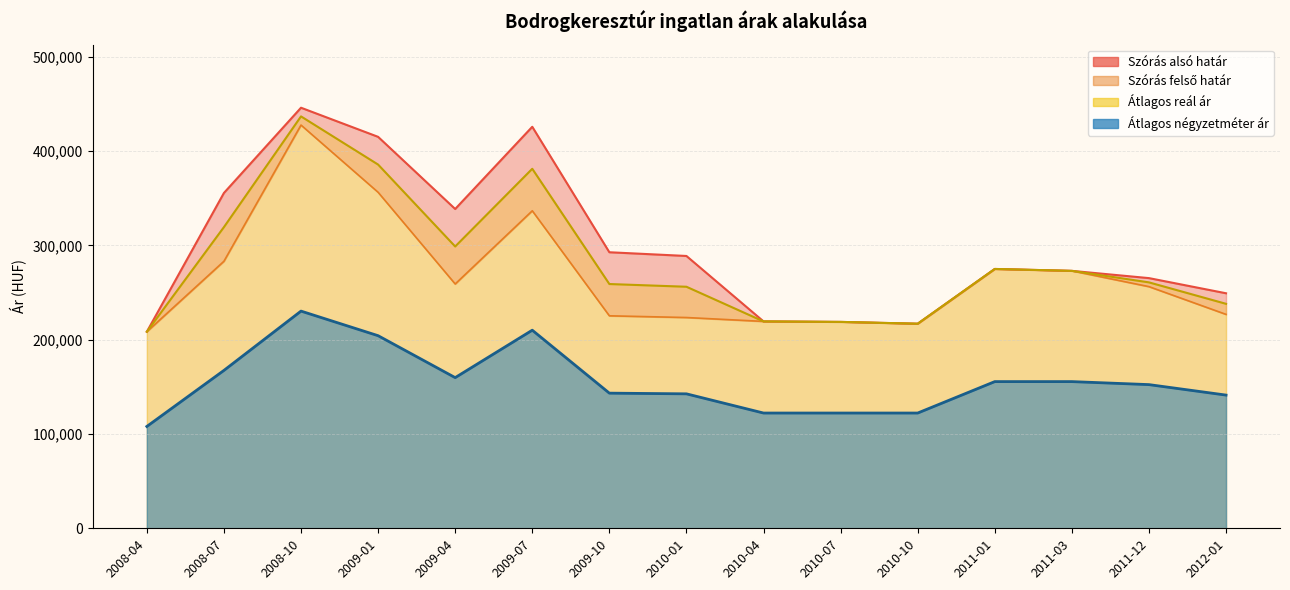

What is the sum of all Szórás alsó határ values?

4006303